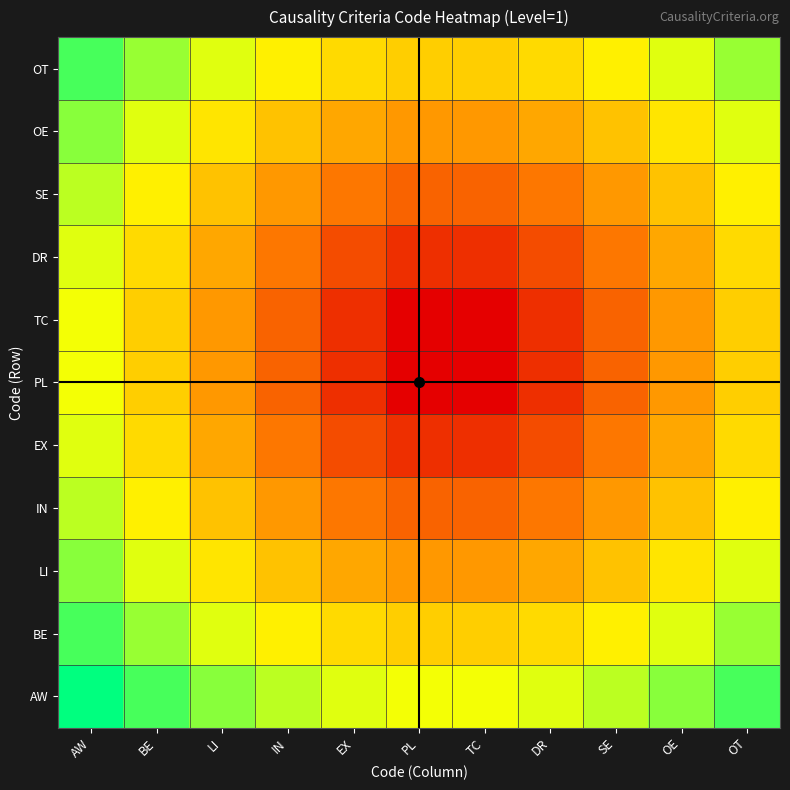

At which category is the sum across all series the highest?

AW